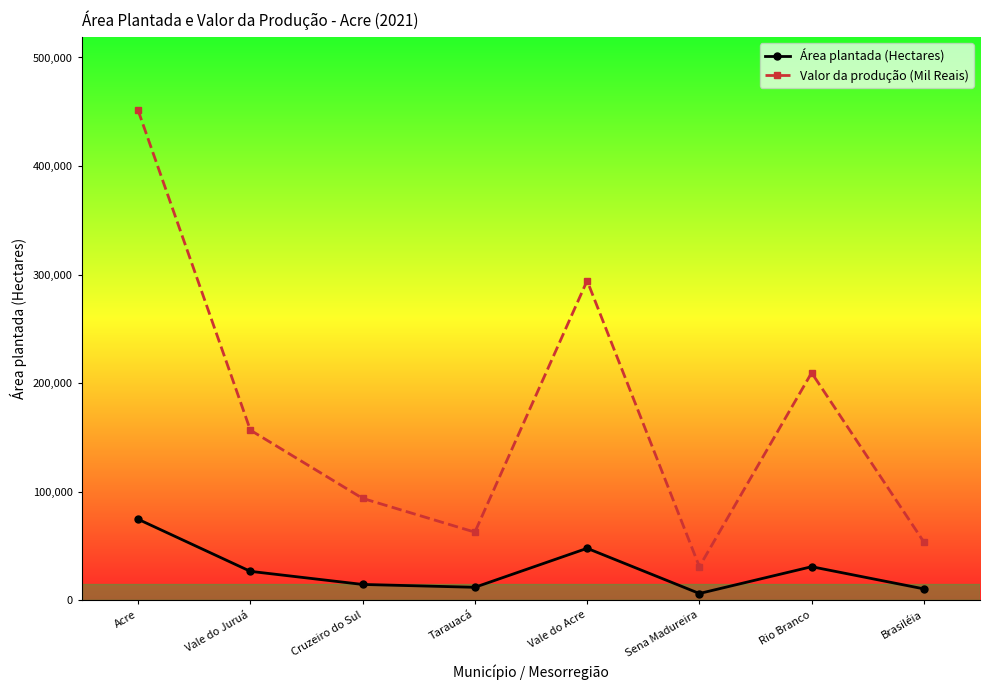

Where is the first local minimum for Valor da produção (Mil Reais)?

Tarauacá